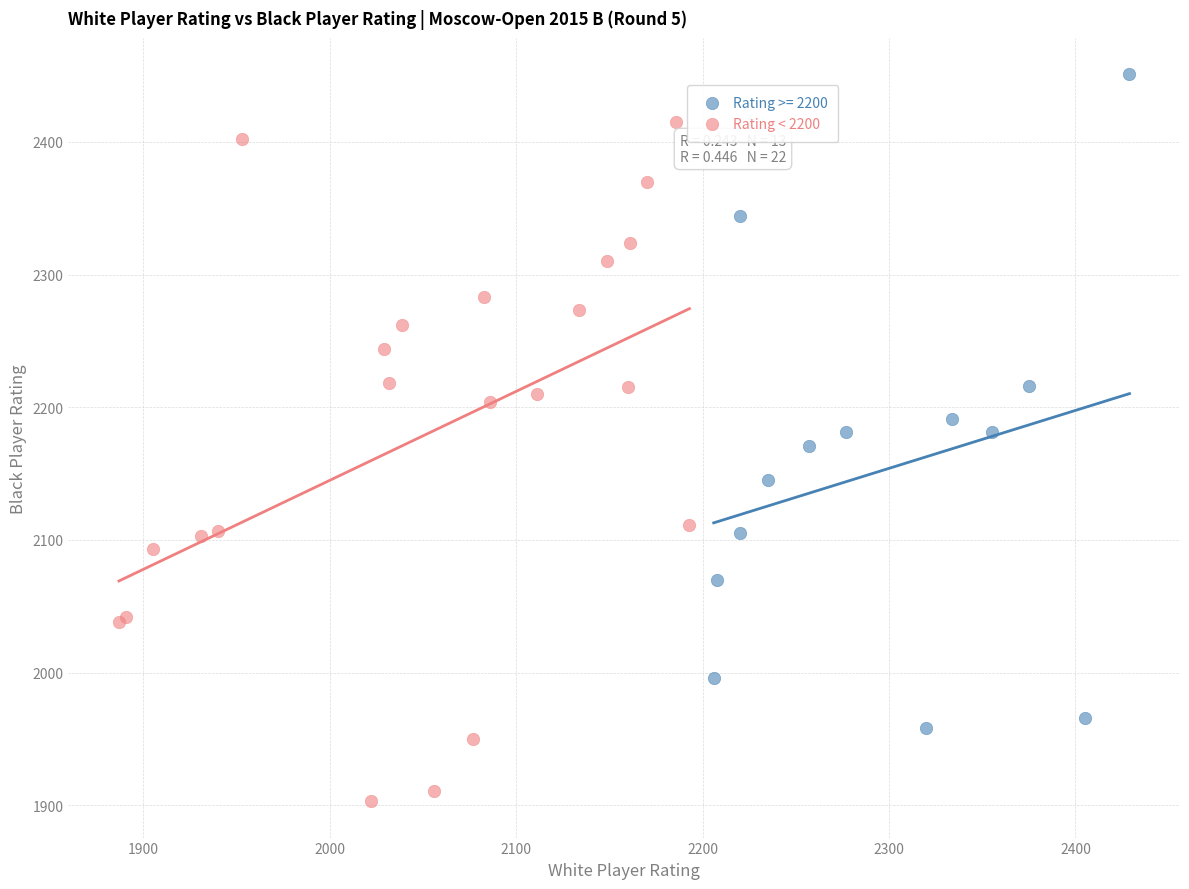

Which series contains the lowest Y value?

Rating < 2200